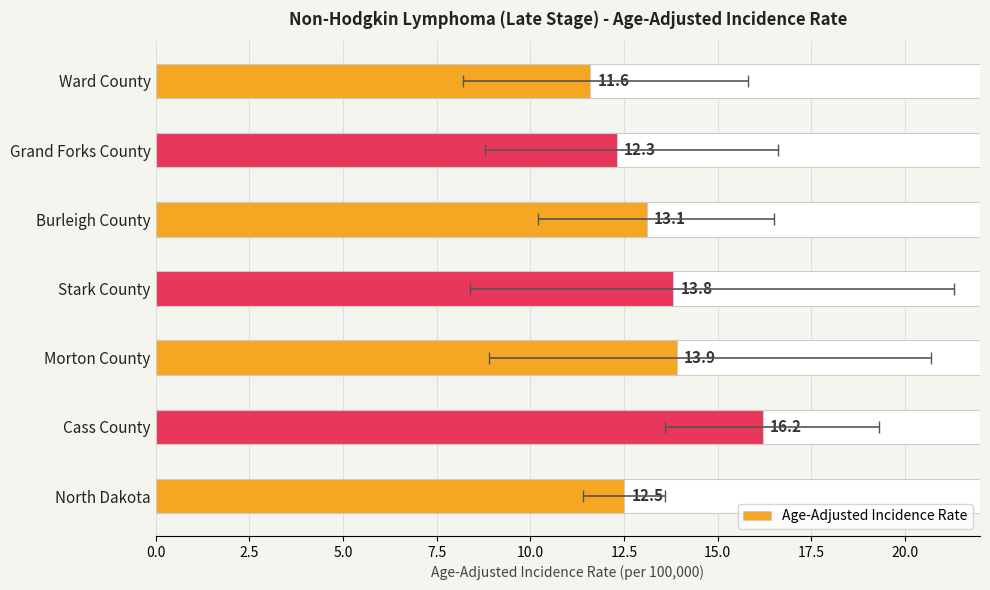

What is the change in value from Stark County to Burleigh County?

-0.7